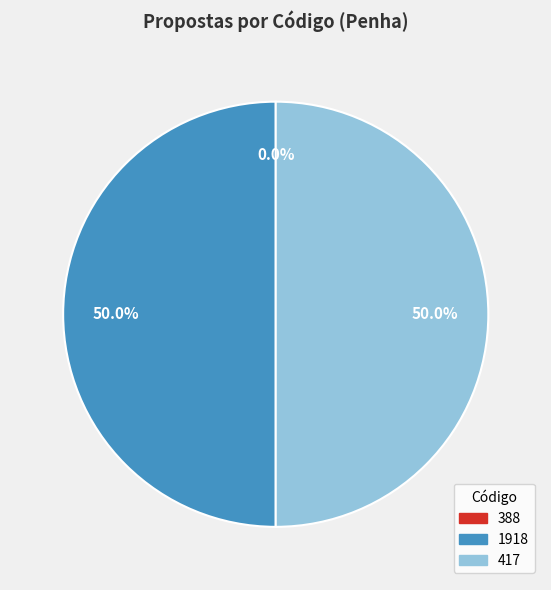

How many slices are in this pie chart?

3